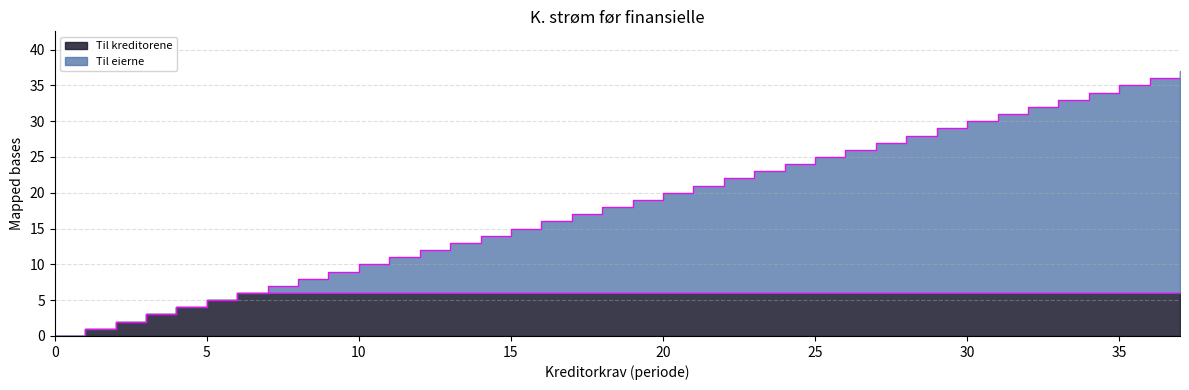

Rank the categories by Til eierne value from highest to lowest.

37, 36, 35, 34, 33, 32, 31, 30, 29, 28, 27, 26, 25, 24, 23, 22, 21, 20, 19, 18, 17, 16, 15, 14, 13, 12, 11, 10, 9, 8, 7, 6, 5, 4, 3, 2, 1, 0